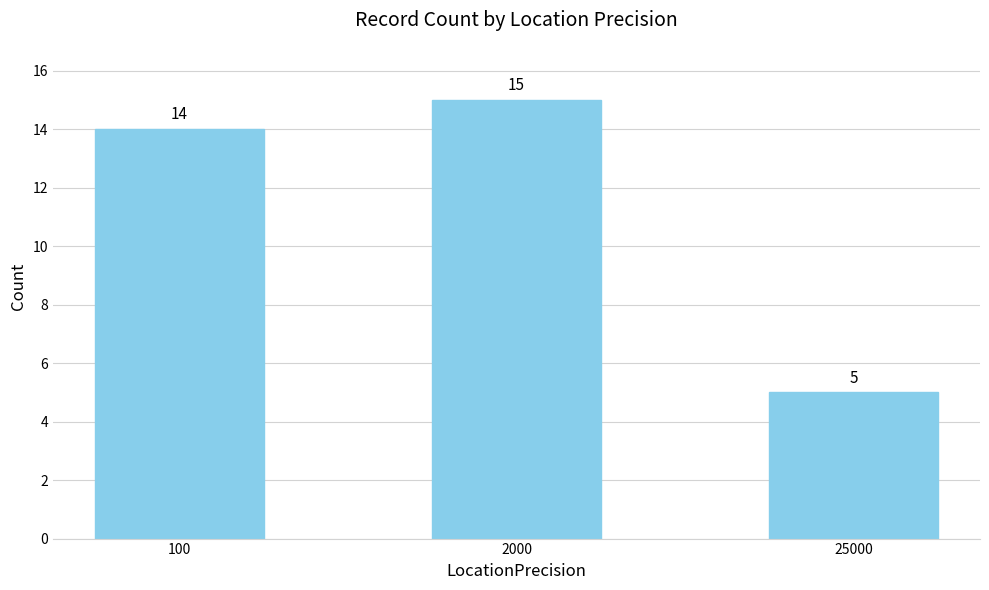

What is the average value?

11